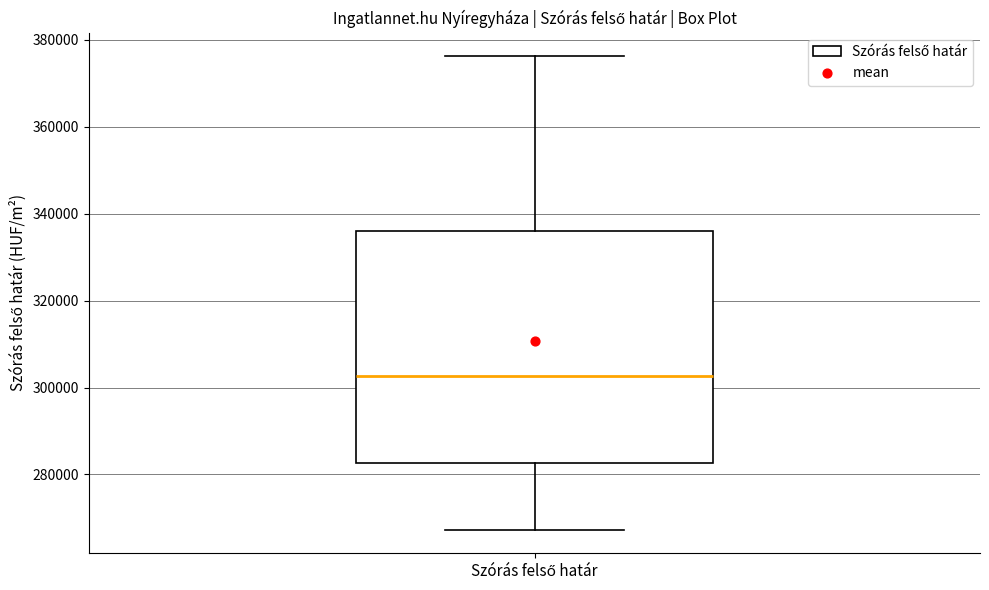

Transcribe this box plot: give where the median line is, the range the box spans, and where the two whiskers end, as read against the y-axis. The values are not printed on the chart, so give them approximately, as read against the axis.

median 302000, box 282000 to 336000, whiskers 268000 to 376000